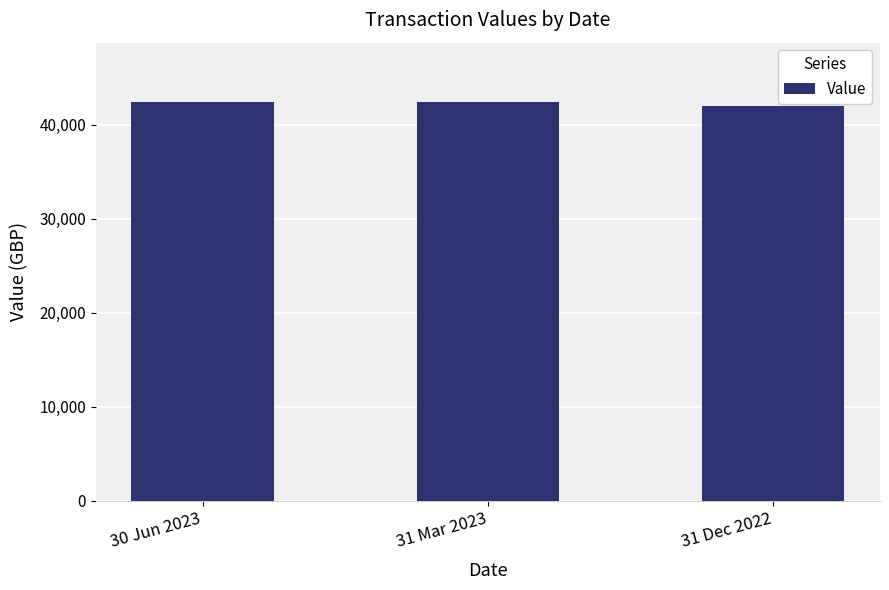

The value at 31 Mar 2023 is 42380.1. True or false?

True